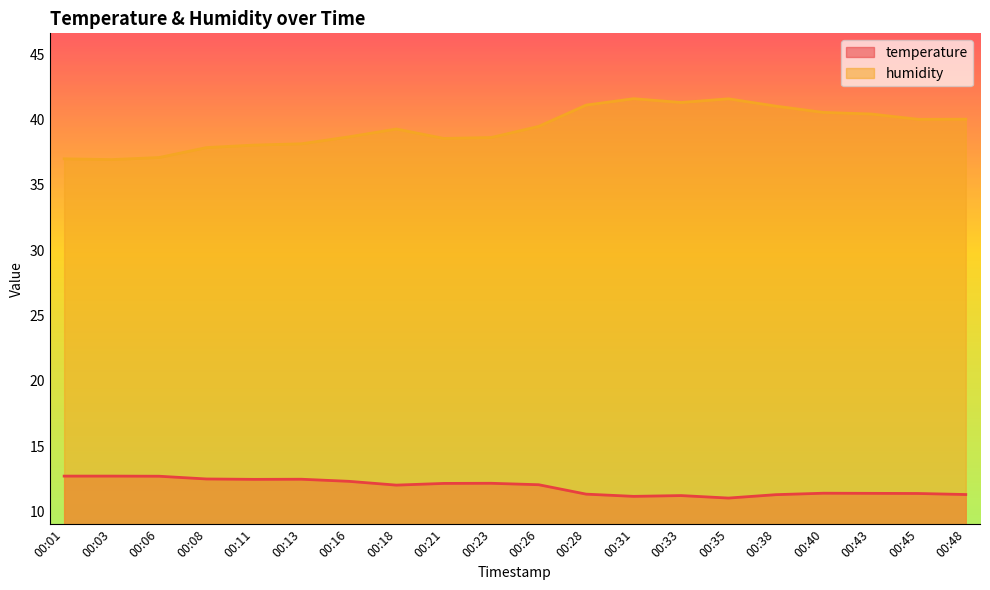

In temperature, how many points are lower than both neighbors (excluding endpoints)?

4